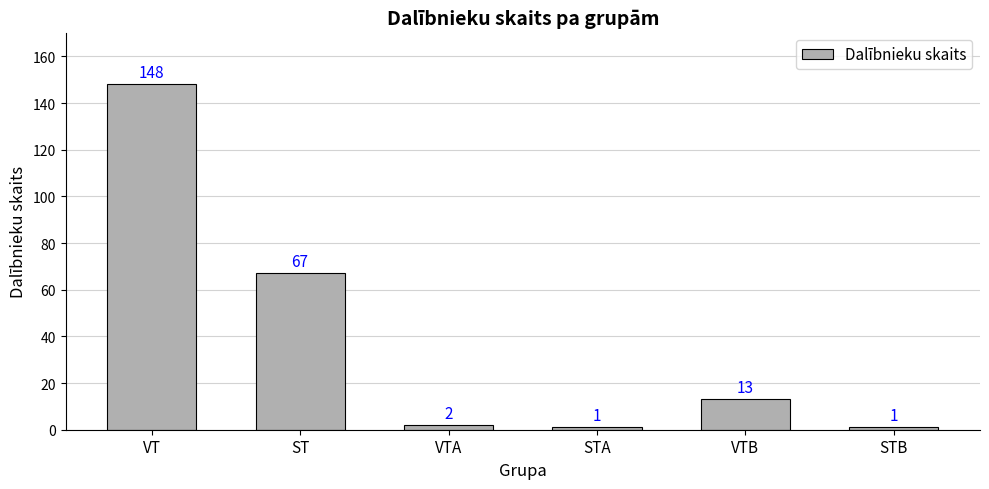

Which label corresponds to the largest value in the chart?

VT